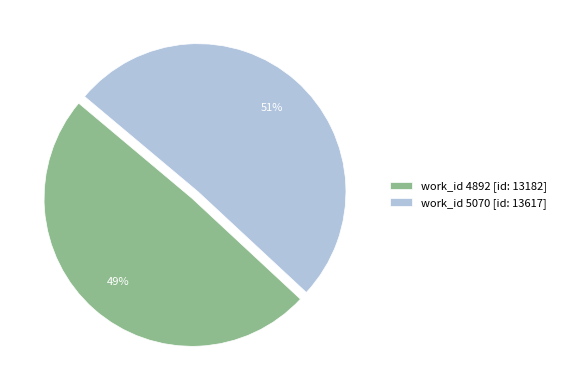

What percentage is the work_id 5070 [id: 13617] slice, to the nearest percent?

51%